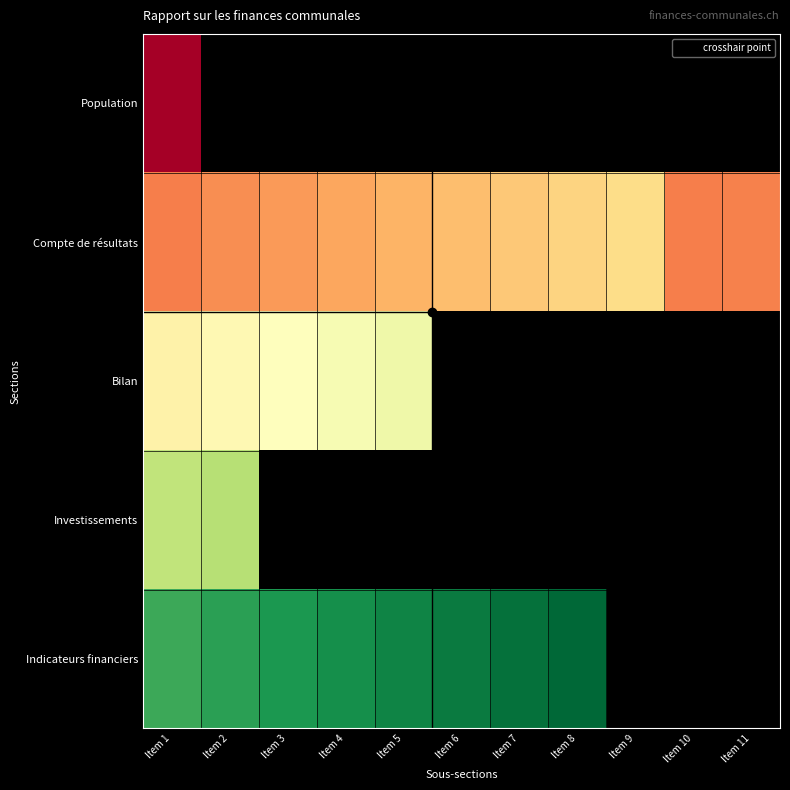

Between Item 10 and Item 8, which is larger?

Item 8